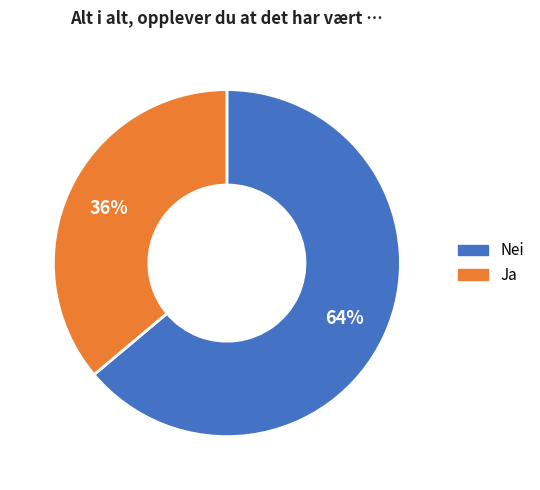

To the nearest percent, what portion does Ja represent?

36%